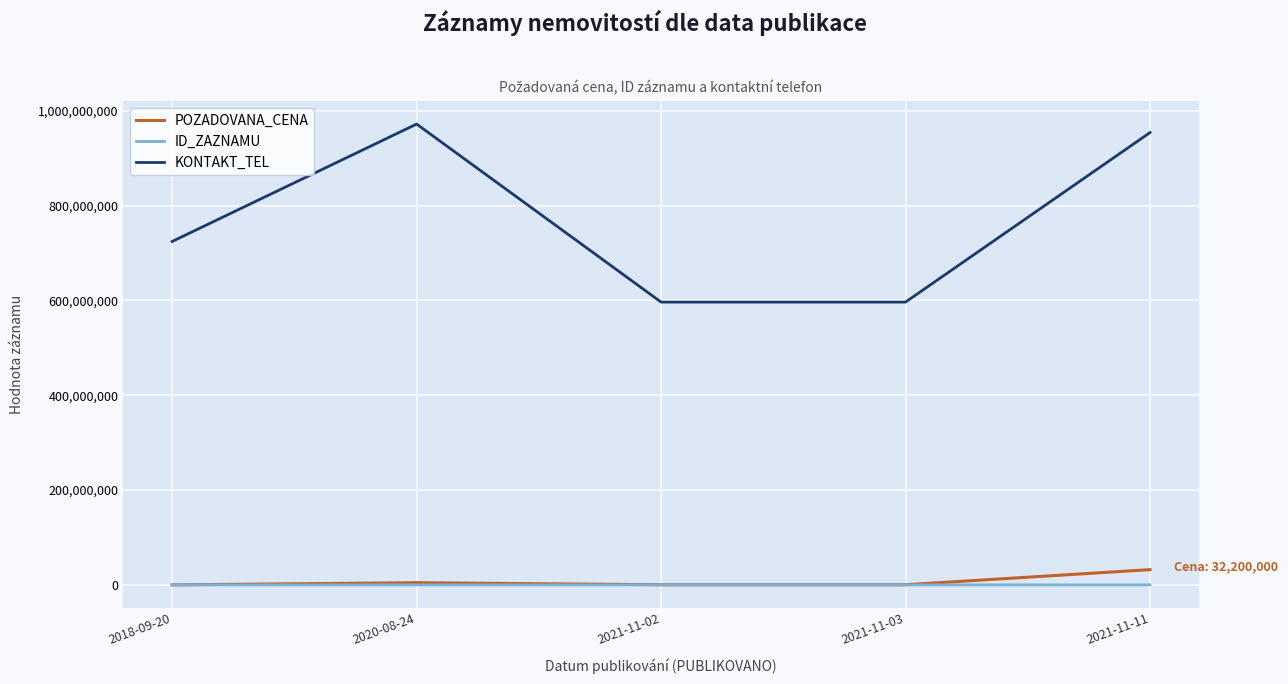

What is the maximum value shown in the chart?

972235259